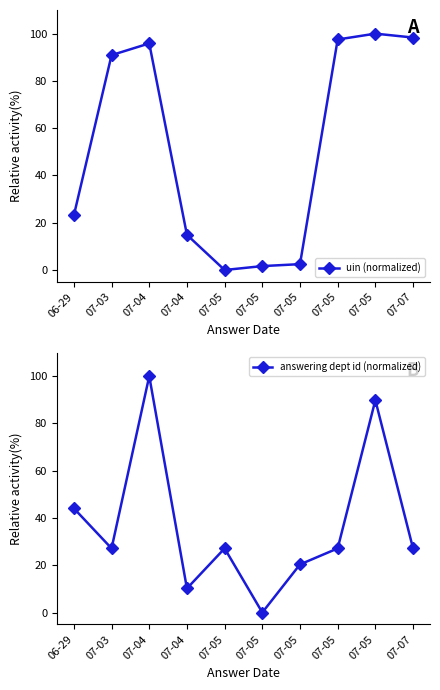

Reading right to left, list all the values displayed in this chart.

uin (normalized): 98.3	100.0	97.5	2.5	1.7	0.0	14.9	95.9	90.9	23.1
answering dept id (normalized): 27.1	89.8	27.1	20.3	0.0	27.1	10.2	100.0	27.1	44.1